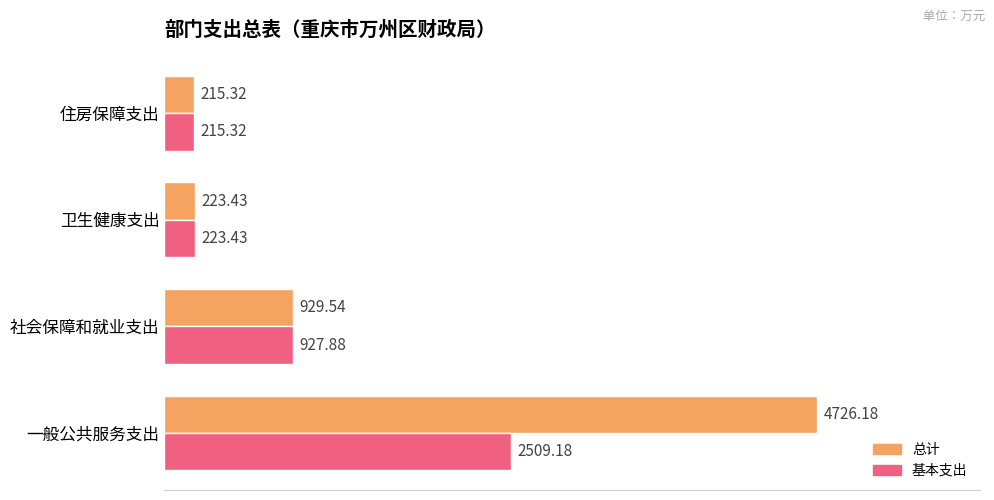

Which series has the largest total across all categories?

总计